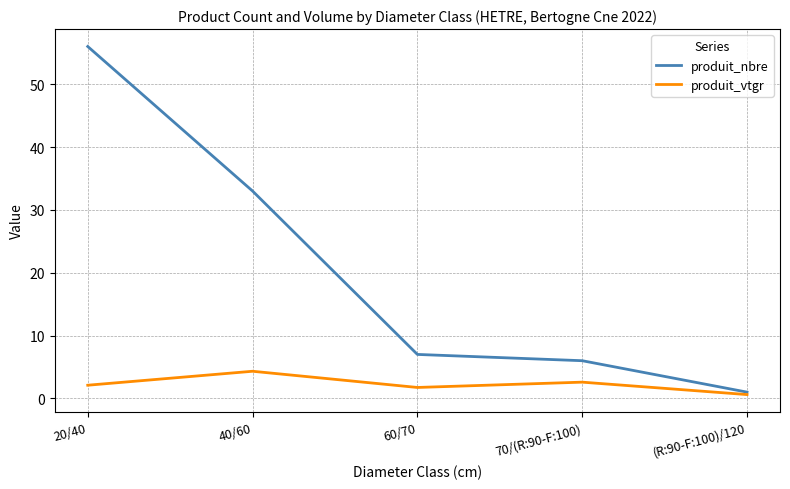

The value of produit_nbre at 20/40 is 56.0. True or false?

True